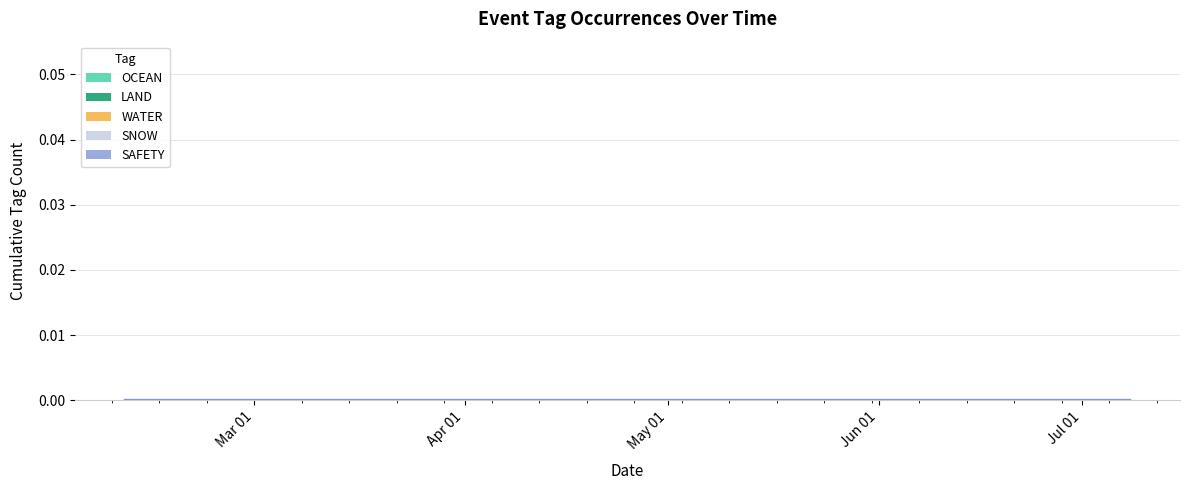

Rank the series at 2022-03-16 from lowest to highest value.

OCEAN, LAND, WATER, SNOW, SAFETY